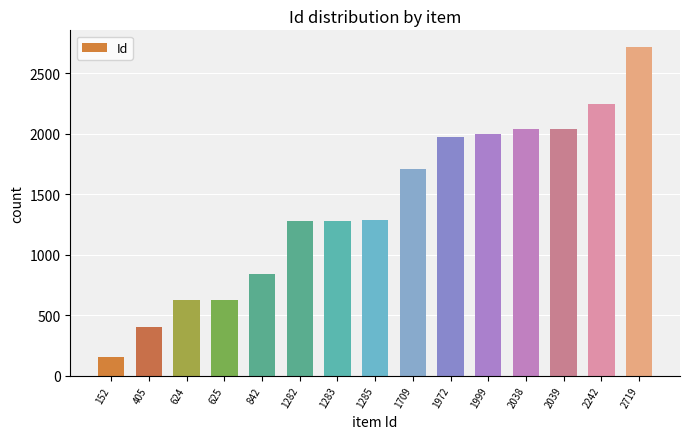

What is the difference between the maximum and minimum values?

2567